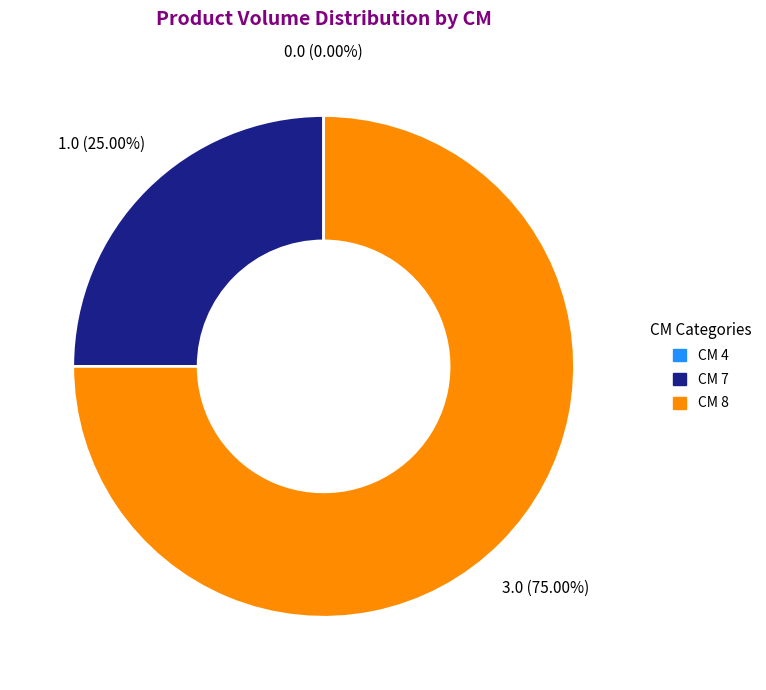

How many segments does this pie chart have?

3